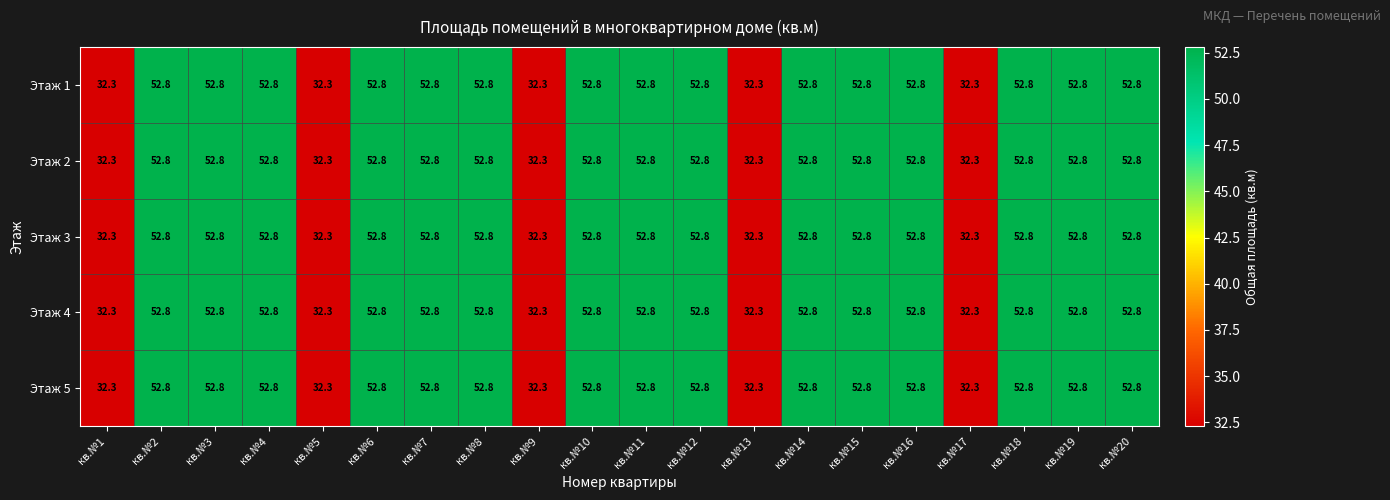

The value of Этаж 5 at кв.№18 is 24.3. True or false?

False